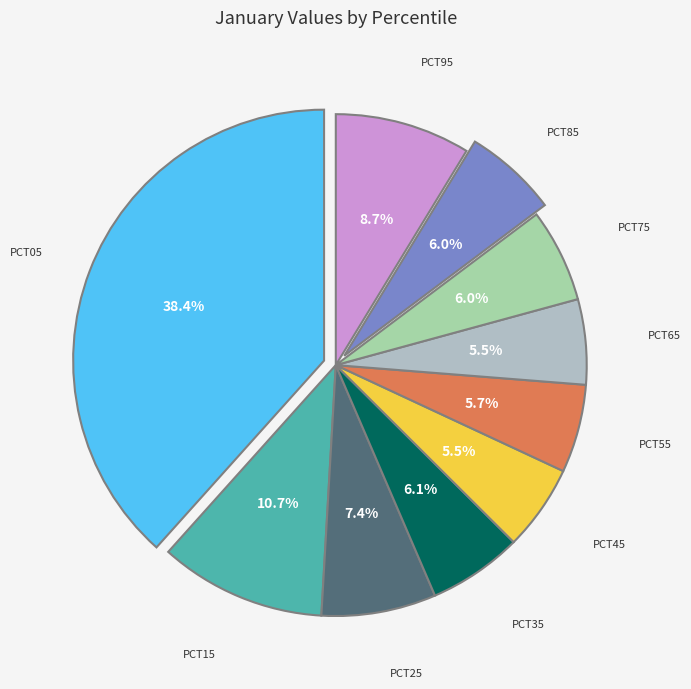

How many segments does this pie chart have?

10